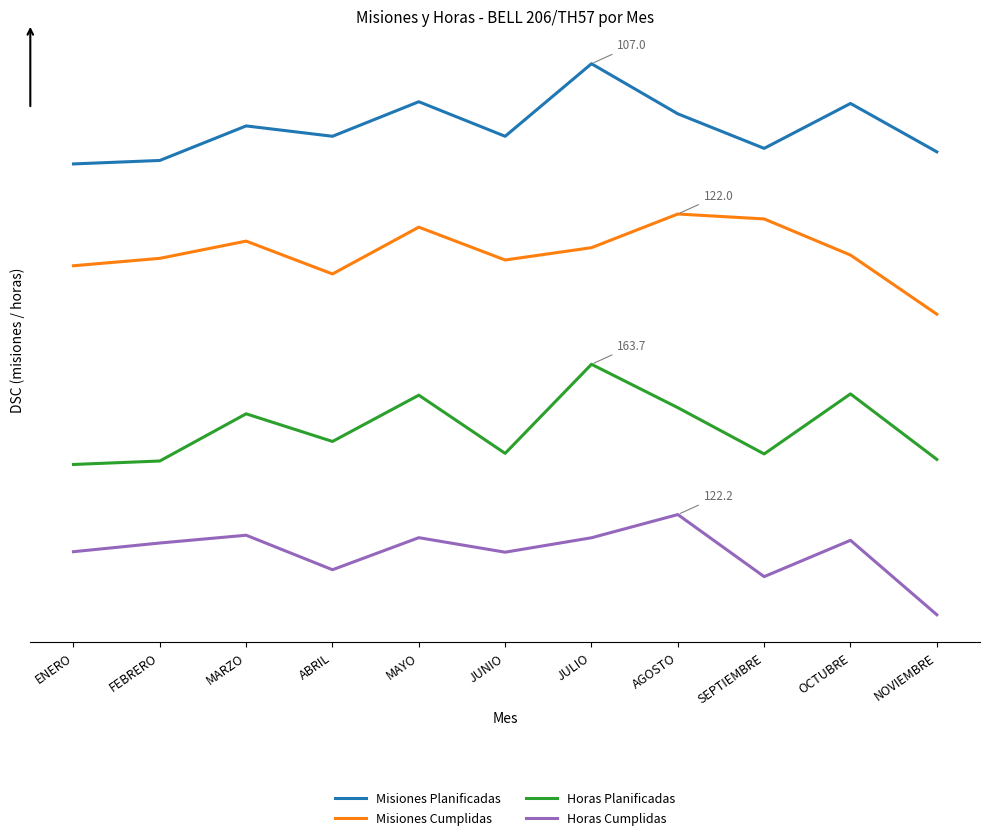

Does the chart have visible grid lines?

No